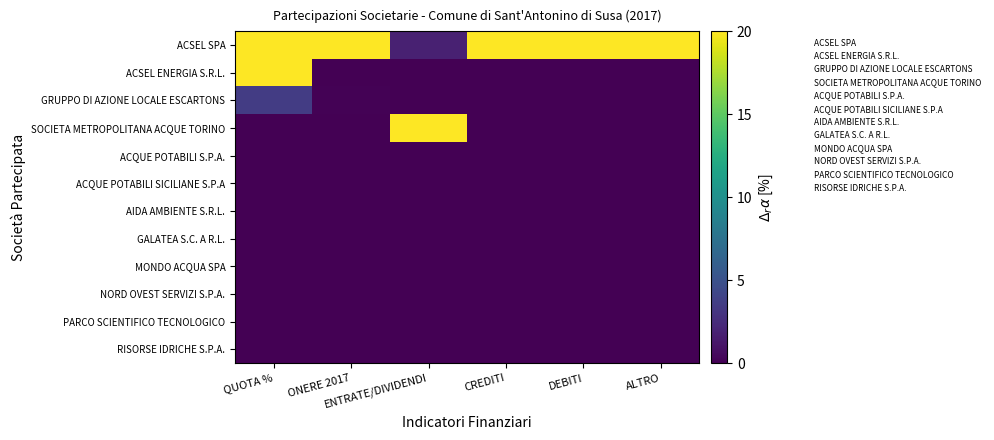

Reading left to right, what are all the values shown in this chart?

ACSEL SPA: QUOTA %=20.0	ONERE 2017=20.0	ENTRATE/DIVIDENDI=1.9	CREDITI=20.0	DEBITI=20.0	ALTRO=20.0
ACSEL ENERGIA S.R.L.: QUOTA %=20.0	ONERE 2017=0.0	ENTRATE/DIVIDENDI=0.0	CREDITI=0.0	DEBITI=0.0	ALTRO=0.0
GRUPPO DI AZIONE LOCALE ESCARTONS: QUOTA %=3.6	ONERE 2017=0.1	ENTRATE/DIVIDENDI=0.0	CREDITI=0.0	DEBITI=0.0	ALTRO=0.0
SOCIETA METROPOLITANA ACQUE TORINO: QUOTA %=0.0	ONERE 2017=0.0	ENTRATE/DIVIDENDI=20.0	CREDITI=0.0	DEBITI=0.0	ALTRO=0.0
ACQUE POTABILI S.P.A.: QUOTA %=0.0	ONERE 2017=0.0	ENTRATE/DIVIDENDI=0.0	CREDITI=0.0	DEBITI=0.0	ALTRO=0.0
ACQUE POTABILI SICILIANE S.P.A: QUOTA %=0.0	ONERE 2017=0.0	ENTRATE/DIVIDENDI=0.0	CREDITI=0.0	DEBITI=0.0	ALTRO=0.0
AIDA AMBIENTE S.R.L.: QUOTA %=0.0	ONERE 2017=0.0	ENTRATE/DIVIDENDI=0.0	CREDITI=0.0	DEBITI=0.0	ALTRO=0.0
GALATEA S.C. A R.L.: QUOTA %=0.0	ONERE 2017=0.0	ENTRATE/DIVIDENDI=0.0	CREDITI=0.0	DEBITI=0.0	ALTRO=0.0
MONDO ACQUA SPA: QUOTA %=0.0	ONERE 2017=0.0	ENTRATE/DIVIDENDI=0.0	CREDITI=0.0	DEBITI=0.0	ALTRO=0.0
NORD OVEST SERVIZI S.P.A.: QUOTA %=0.0	ONERE 2017=0.0	ENTRATE/DIVIDENDI=0.0	CREDITI=0.0	DEBITI=0.0	ALTRO=0.0
PARCO SCIENTIFICO TECNOLOGICO: QUOTA %=0.0	ONERE 2017=0.0	ENTRATE/DIVIDENDI=0.0	CREDITI=0.0	DEBITI=0.0	ALTRO=0.0
RISORSE IDRICHE S.P.A.: QUOTA %=0.0	ONERE 2017=0.0	ENTRATE/DIVIDENDI=0.0	CREDITI=0.0	DEBITI=0.0	ALTRO=0.0